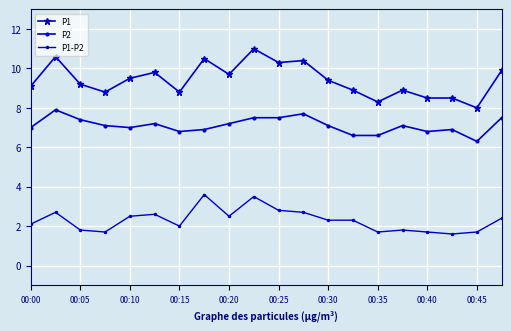

Does the chart have visible grid lines?

Yes